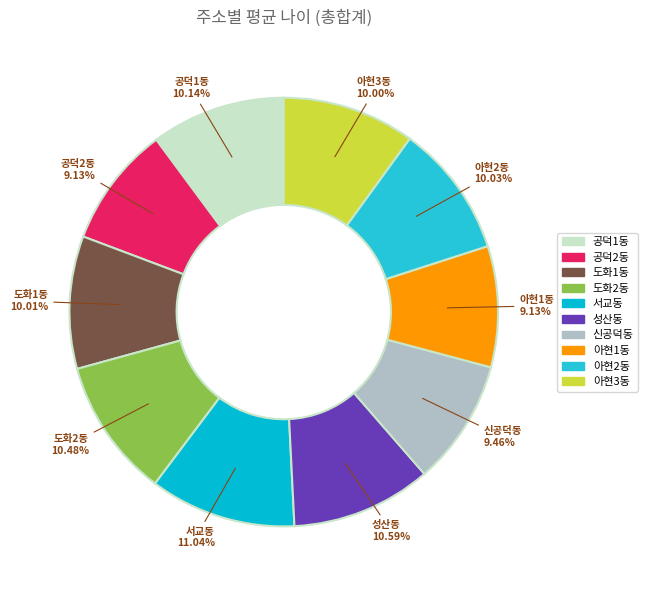

How many slices are in this pie chart?

10